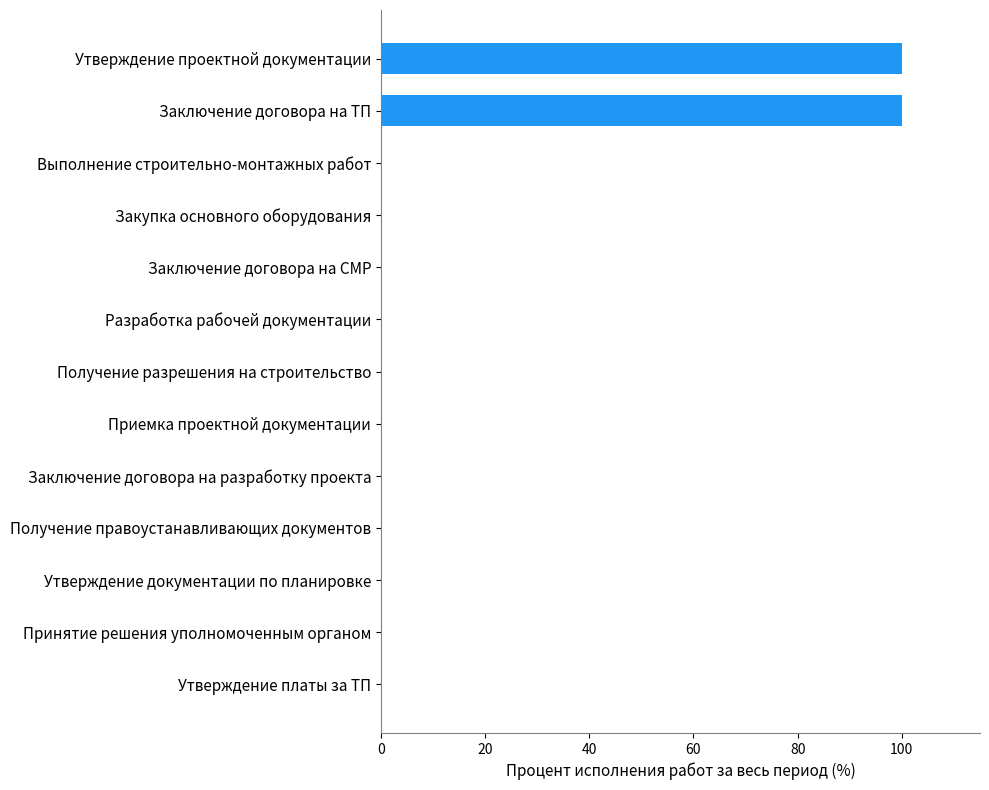

How many data points does each series have?

13